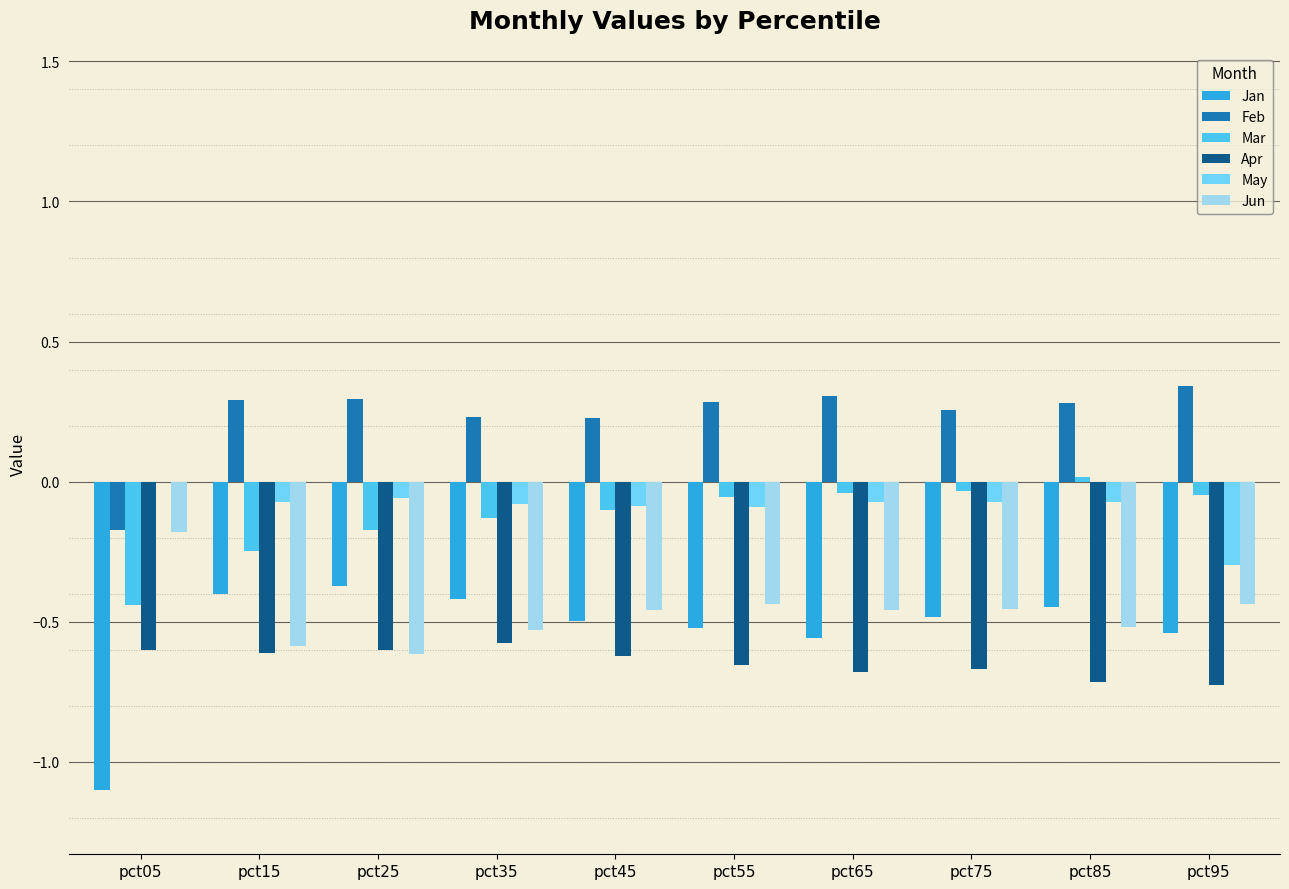

How many series are shown in this chart?

6